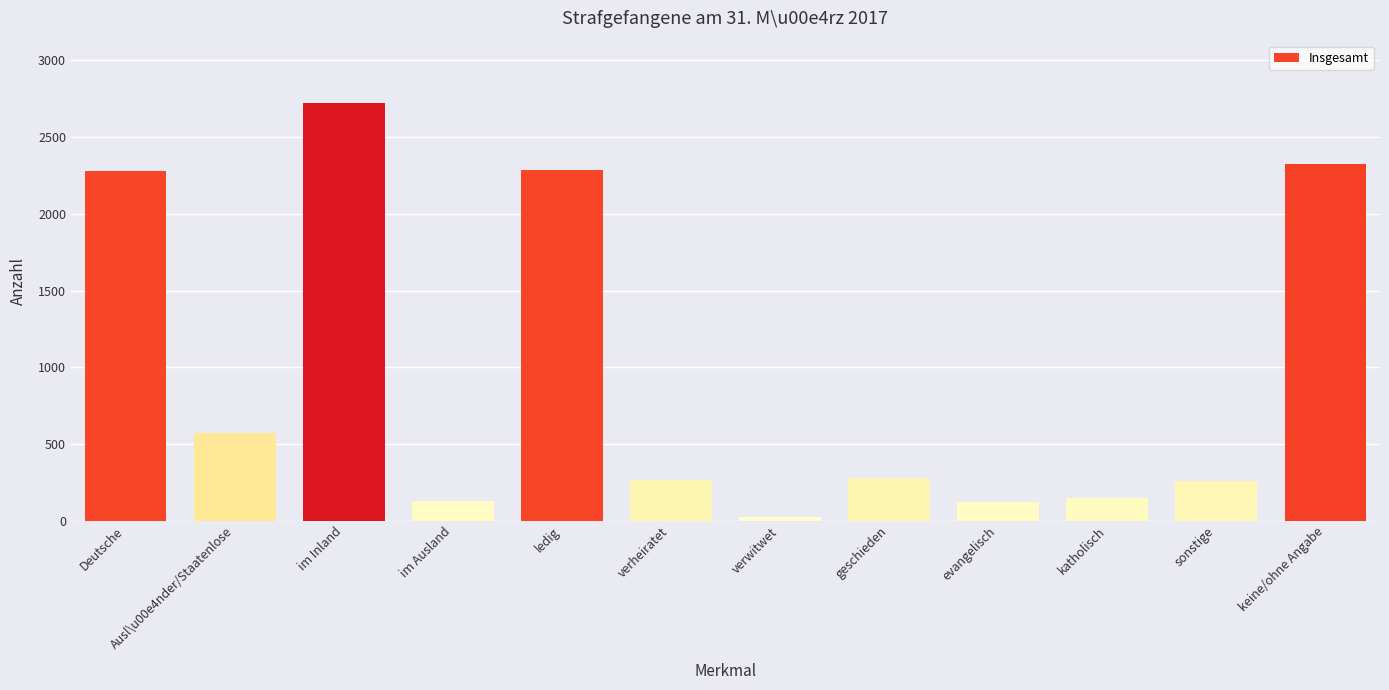

How many bars are there in total?

12